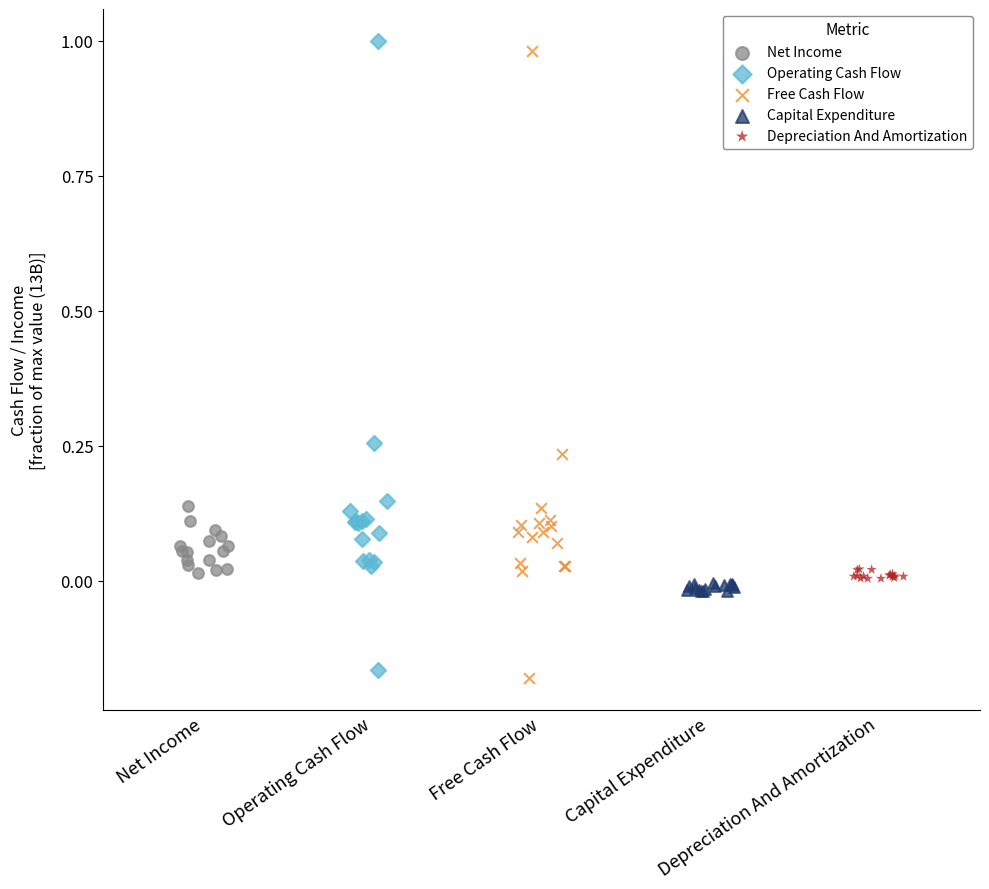

Which series has the largest Y range (max minus min)?

Operating Cash Flow